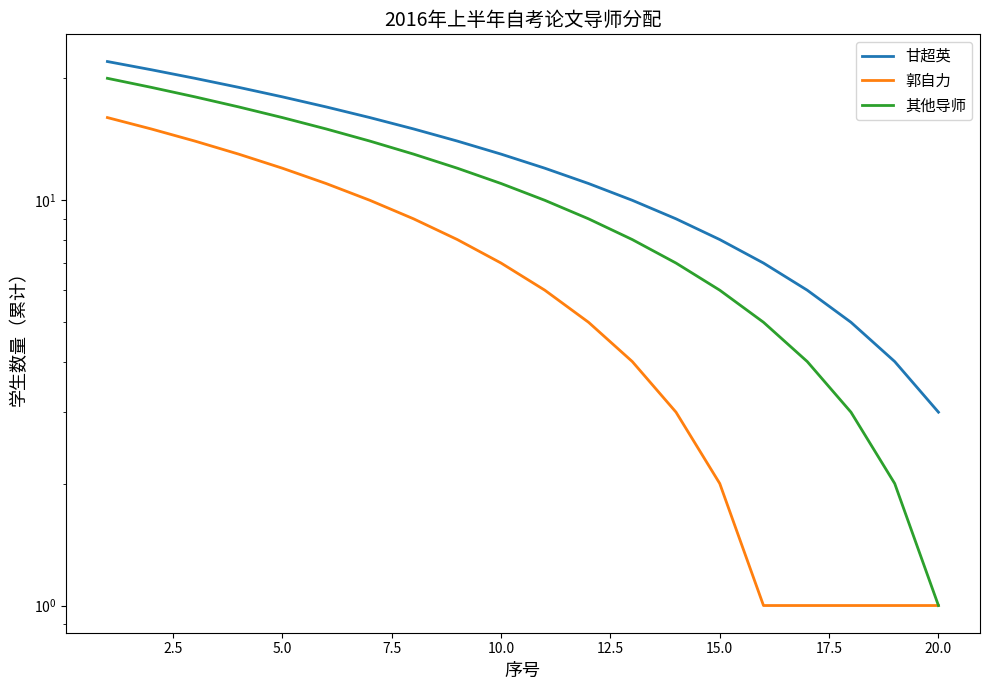

Reading left to right, what are all the values shown in this chart?

甘超英: 22	21	20	19	18	17	16	15	14	13	12	11	10	9	8	7	6	5	4	3
郭自力: 16	15	14	13	12	11	10	9	8	7	6	5	4	3	2	1	1	1	1	1
其他导师: 20	19	18	17	16	15	14	13	12	11	10	9	8	7	6	5	4	3	2	1